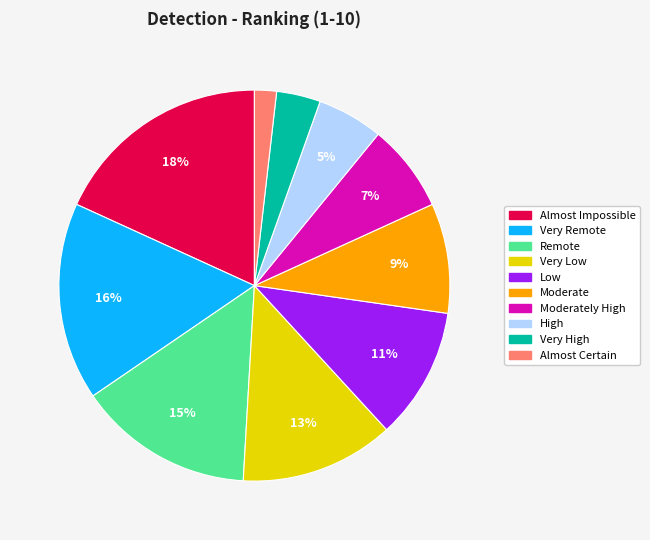

Is there a majority slice in this chart?

No